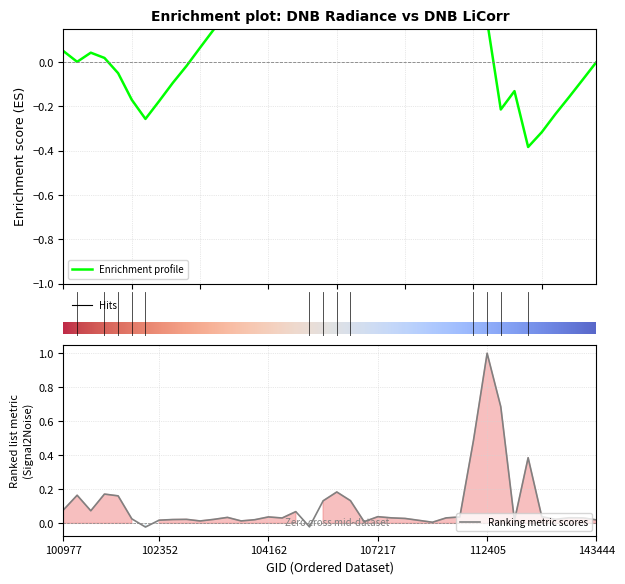

How many distinct data groups are displayed?

1